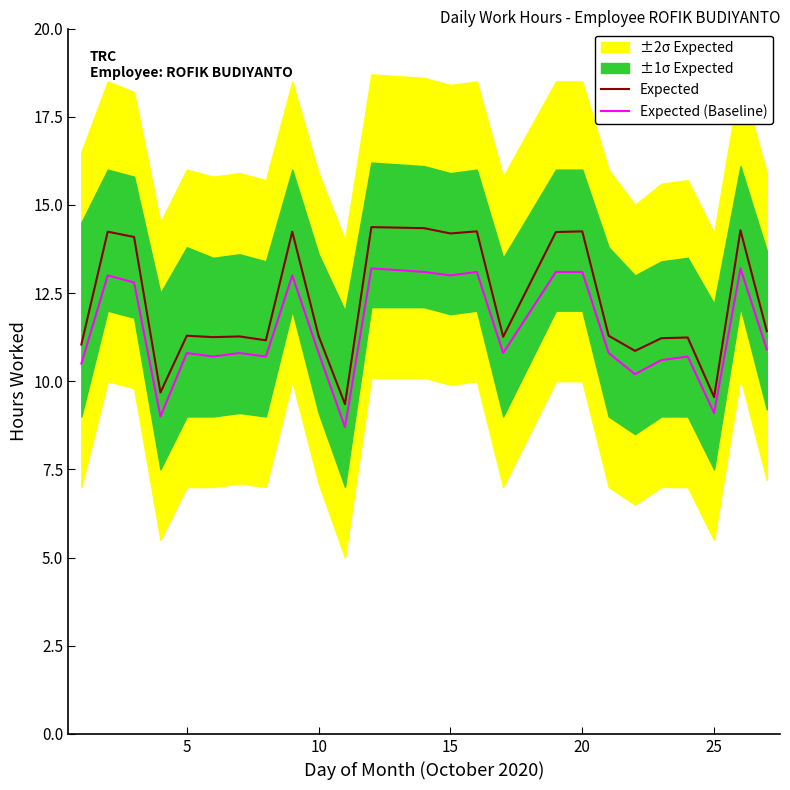

What is the difference between the second highest and second lowest values in the Expected (Baseline) series?

4.2